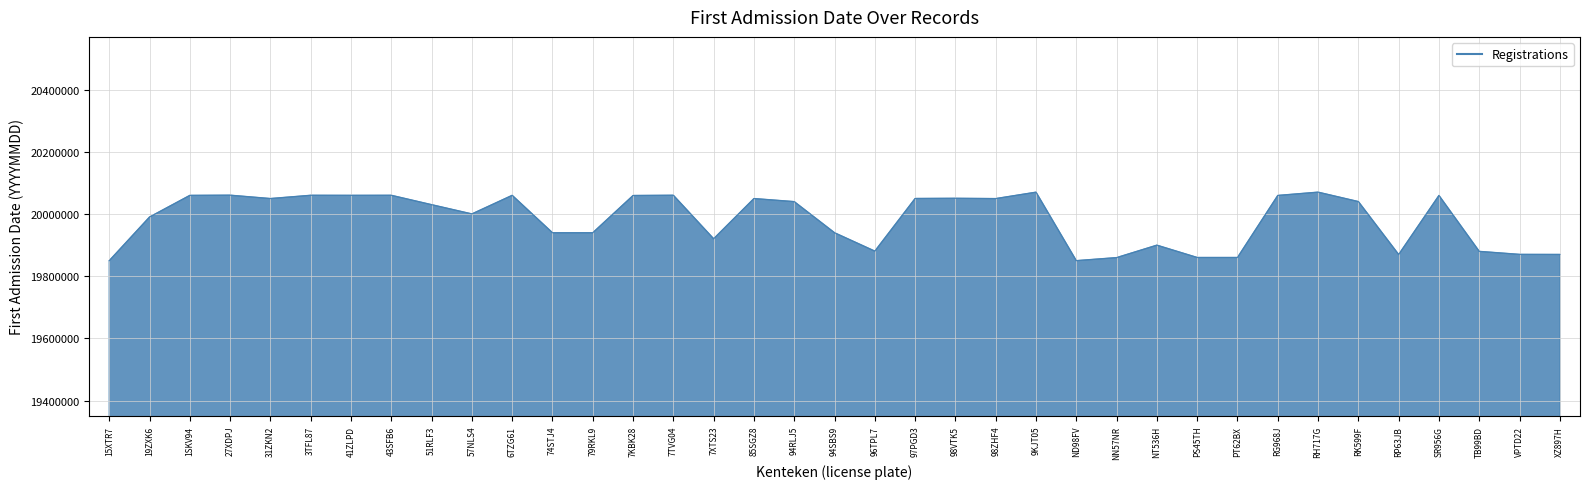

What is the sum of the values at RH717G and 1SKV94?

40131606